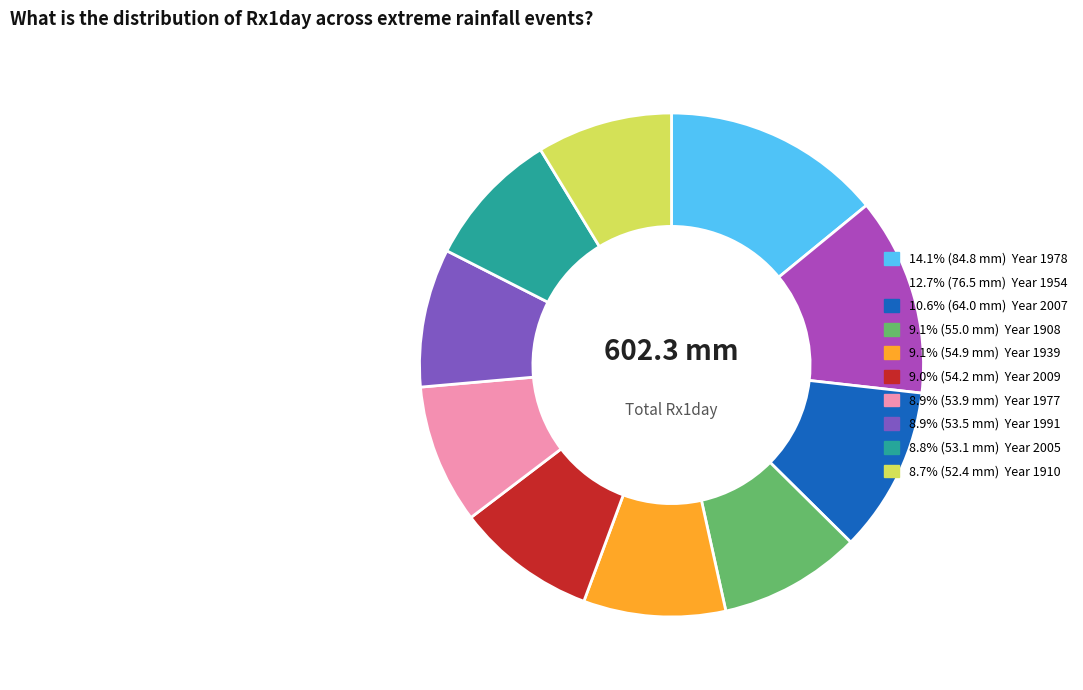

Is there any slice that represents more than half of the pie?

No